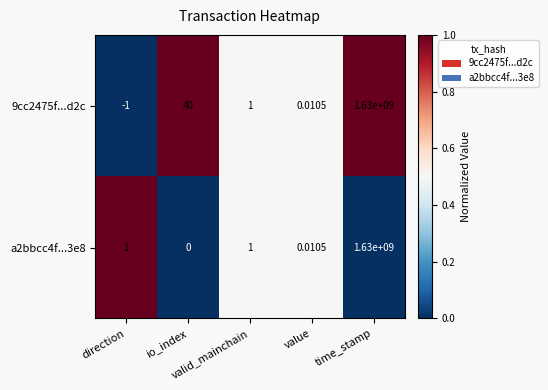

What is the maximum value shown in the chart?

1630000000.0